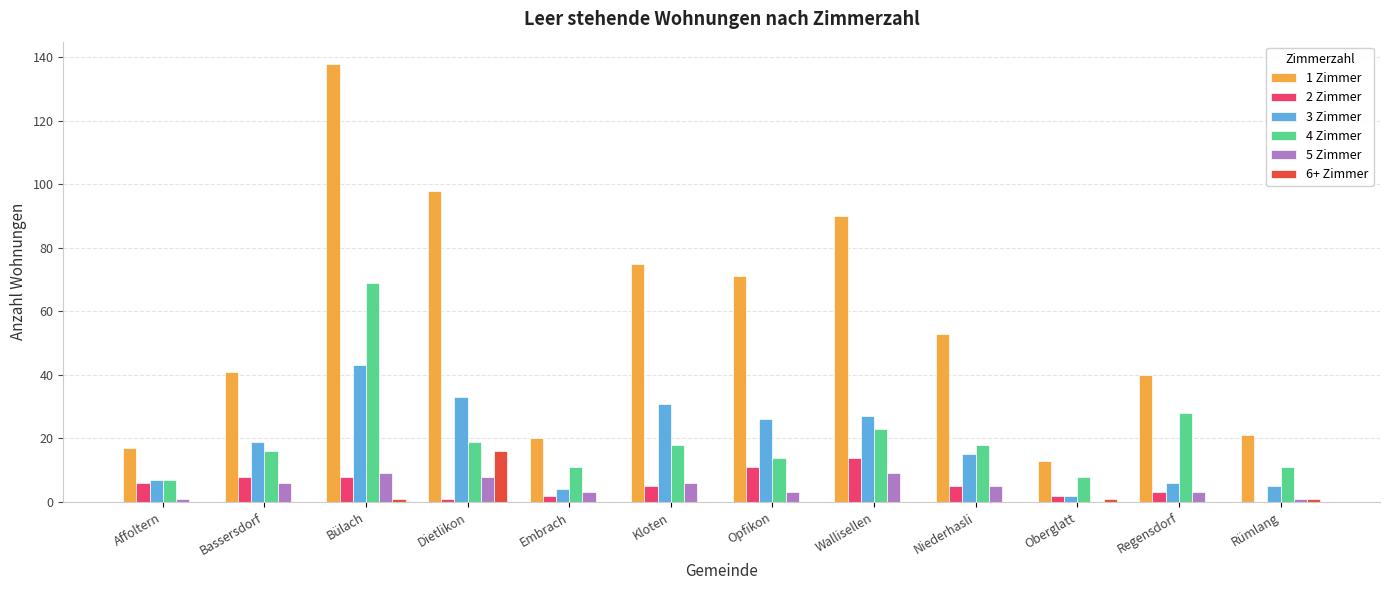

Is it true that 5 Zimmer equals 6 at Bassersdorf?

True